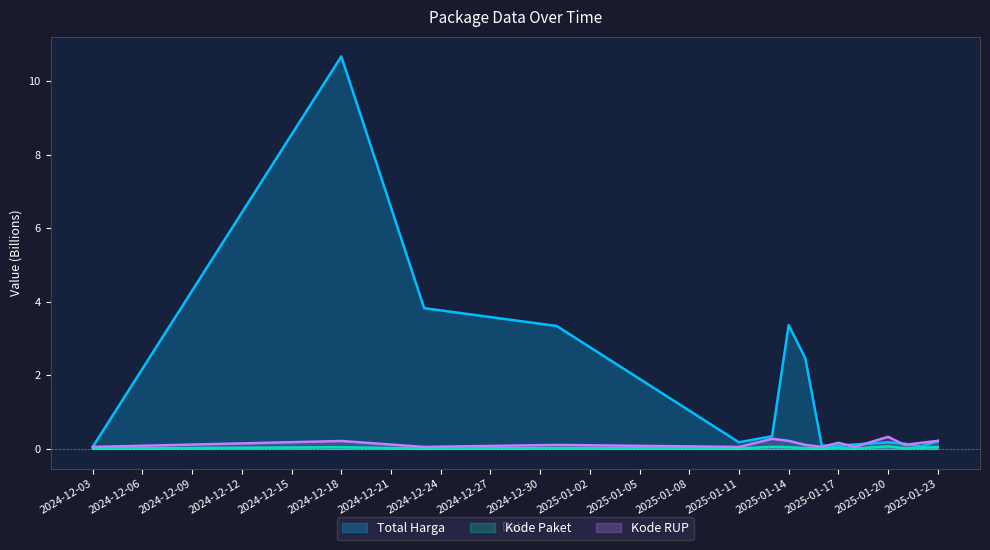

Which series has the largest total across all categories?

Total Harga